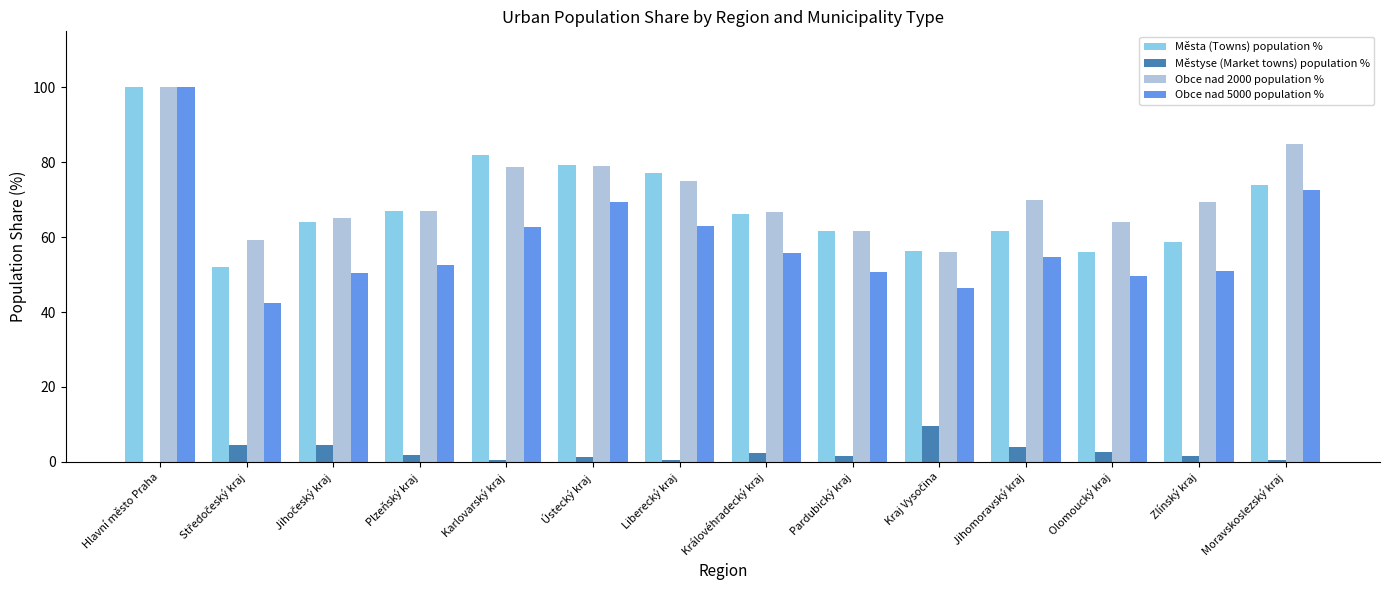

What is the sum of the Obce nad 5000 population % values at Hlavní město Praha and Královéhradecký kraj?

155.9